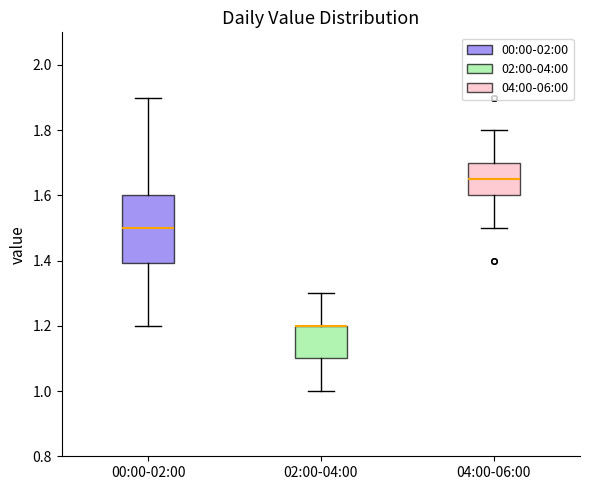

Comparing the boxes themselves (not the whiskers), which one is the tallest?

00:00-02:00